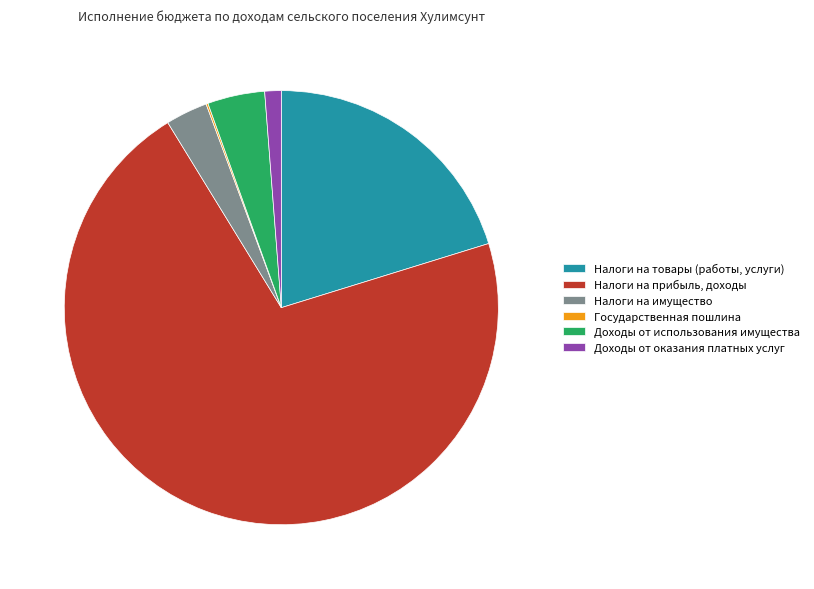

Combined, do Налоги на прибыль, доходы and Налоги на товары (работы, услуги) account for over 50%?

Yes